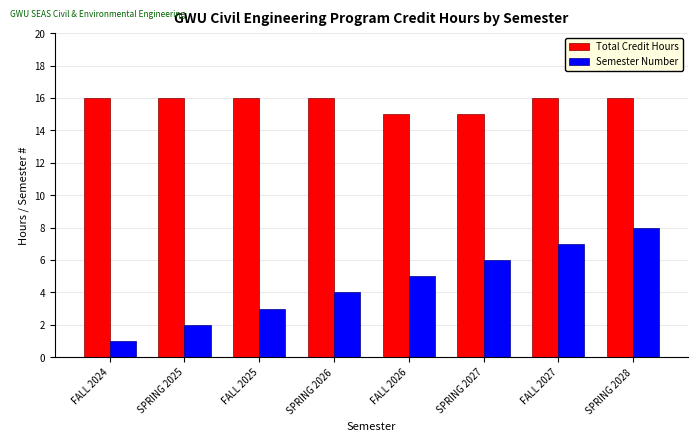

Is it true that Total Credit Hours equals 21 at FALL 2027?

False